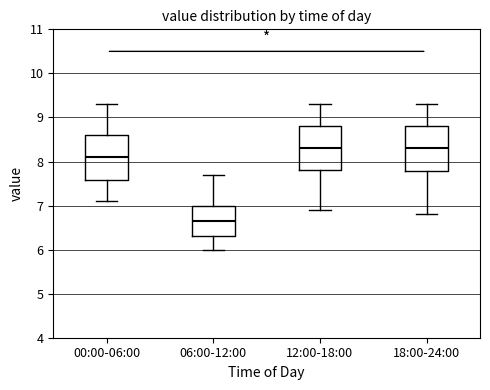

Which box has the lowest median line?

06:00-12:00